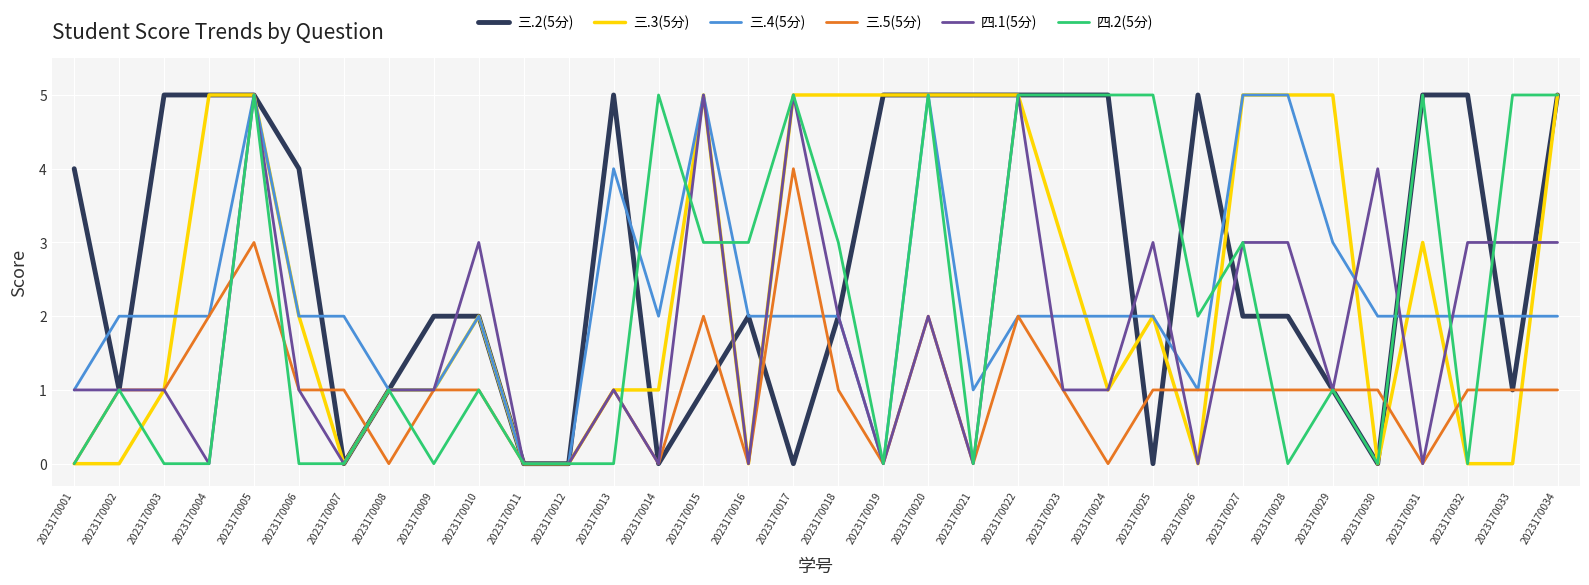

How many distinct data groups are displayed?

6